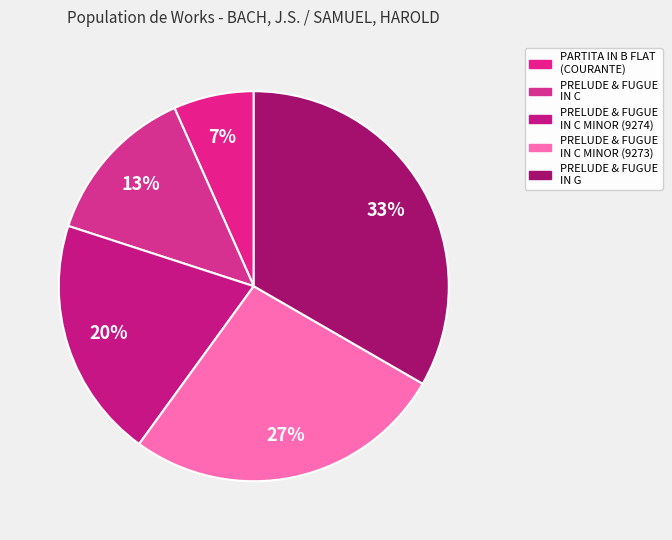

How many segments does this pie chart have?

5